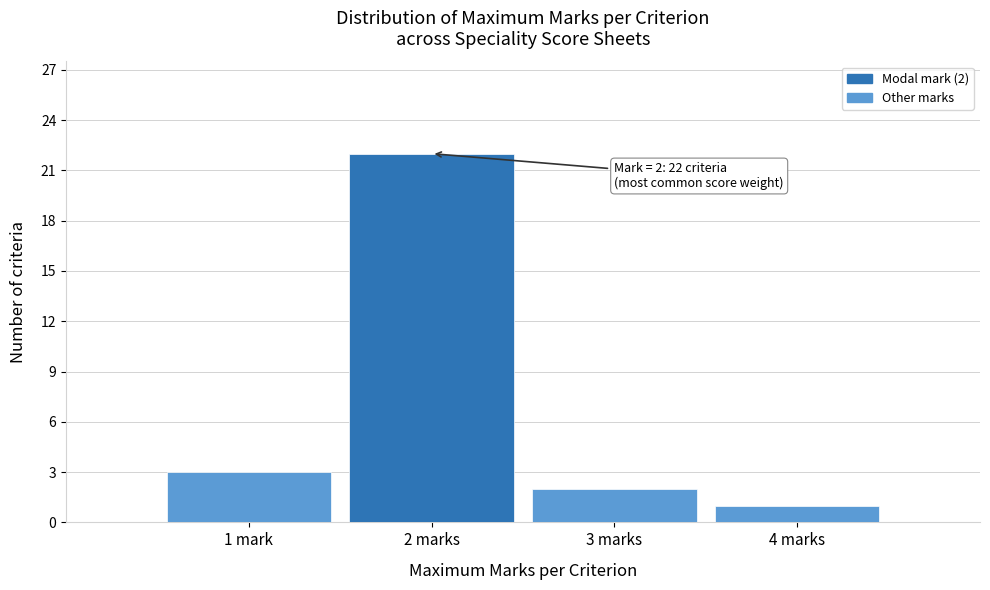

Reading left to right, list all the values displayed in this chart.

3	22	2	1